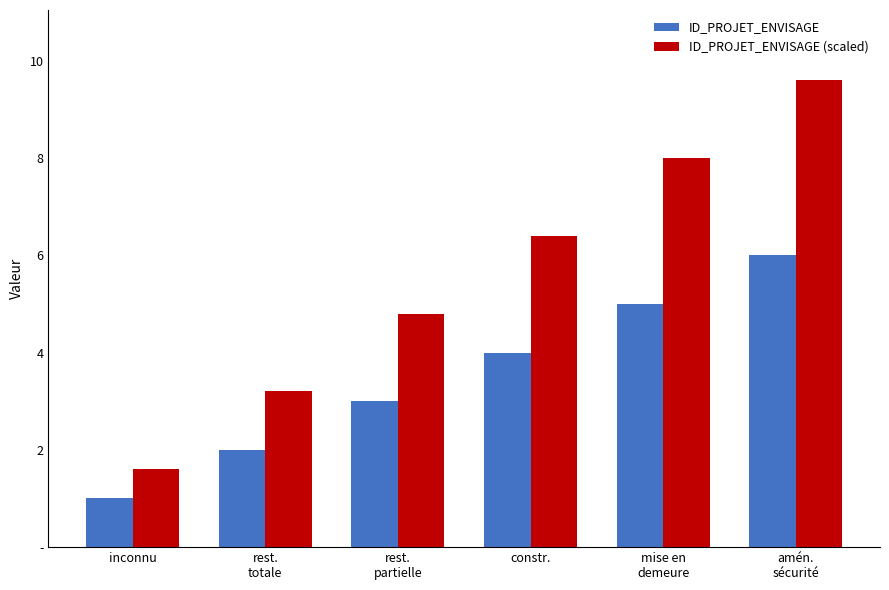

What is the sum of the ID_PROJET_ENVISAGE (scaled) values at mise en
demeure and rest.
partielle?

12.8